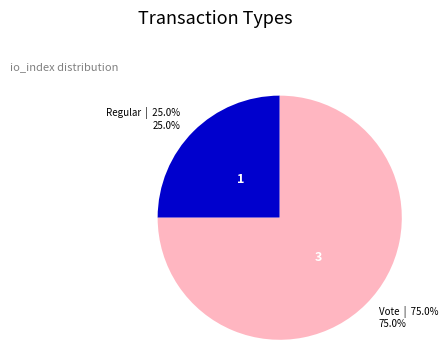

Is there any slice that represents more than half of the pie?

Yes